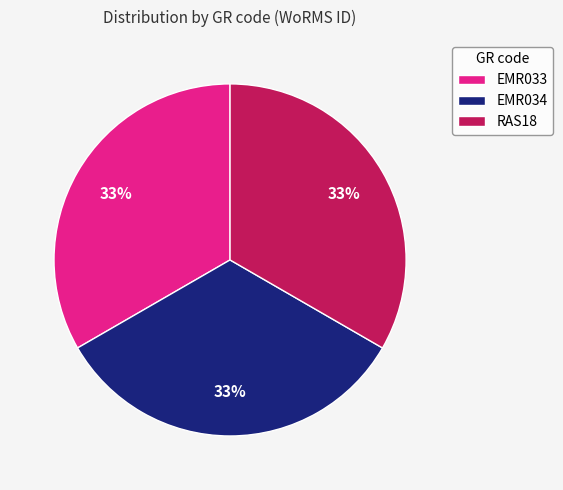

What is the ratio of the value at RAS18 to the value at EMR034?

1.0